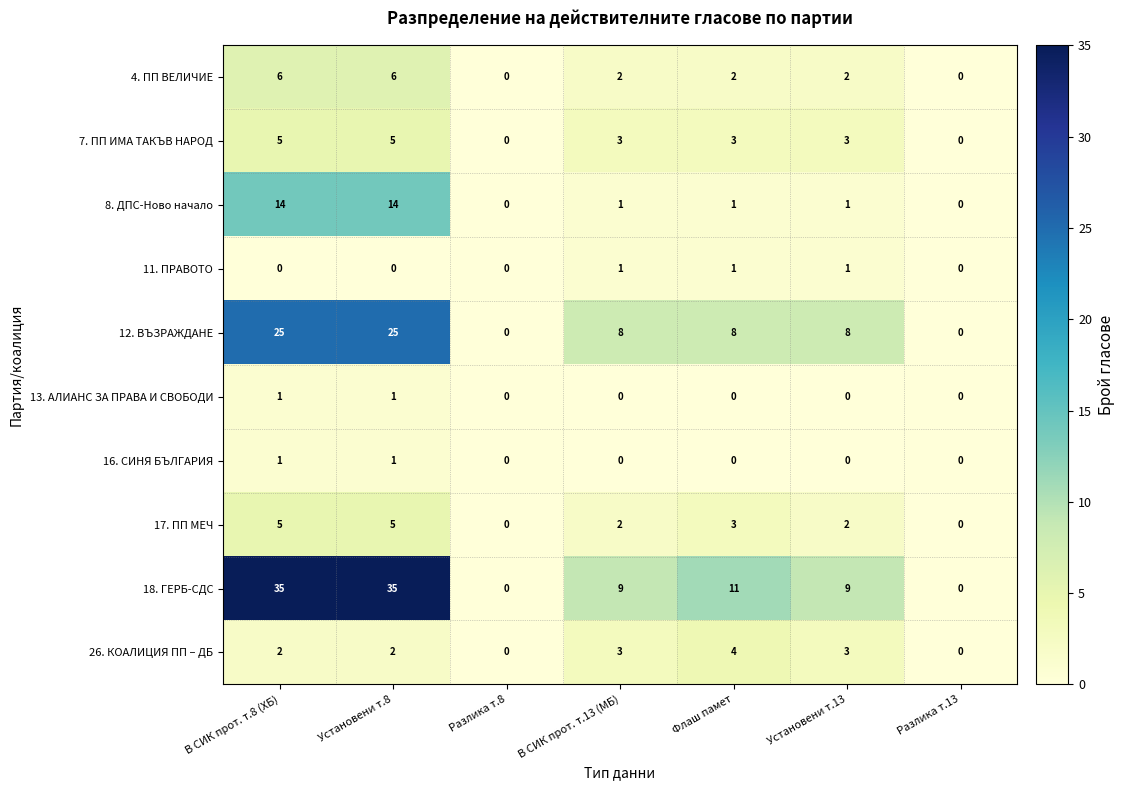

Which series changed the most between Установени т.8 and Установени т.13?

18. ГЕРБ-СДС